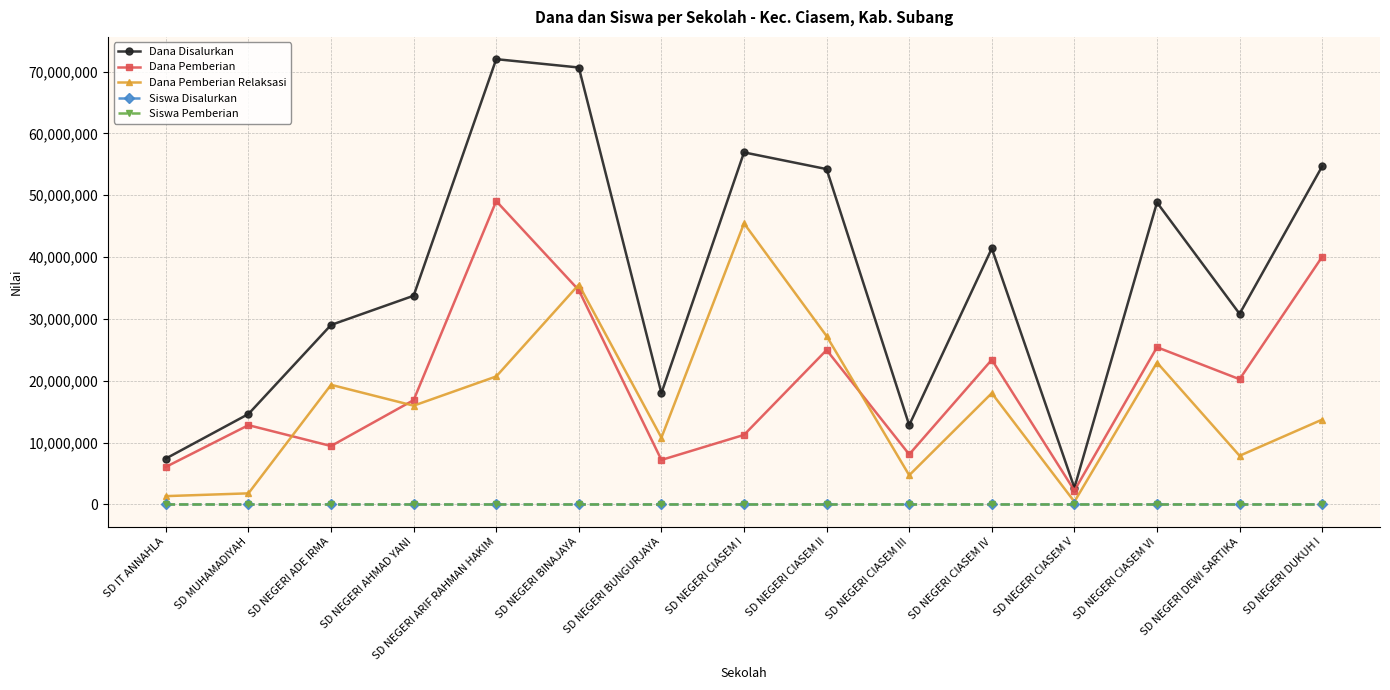

What is the label of the 4th point from the left?

SD NEGERI AHMAD YANI